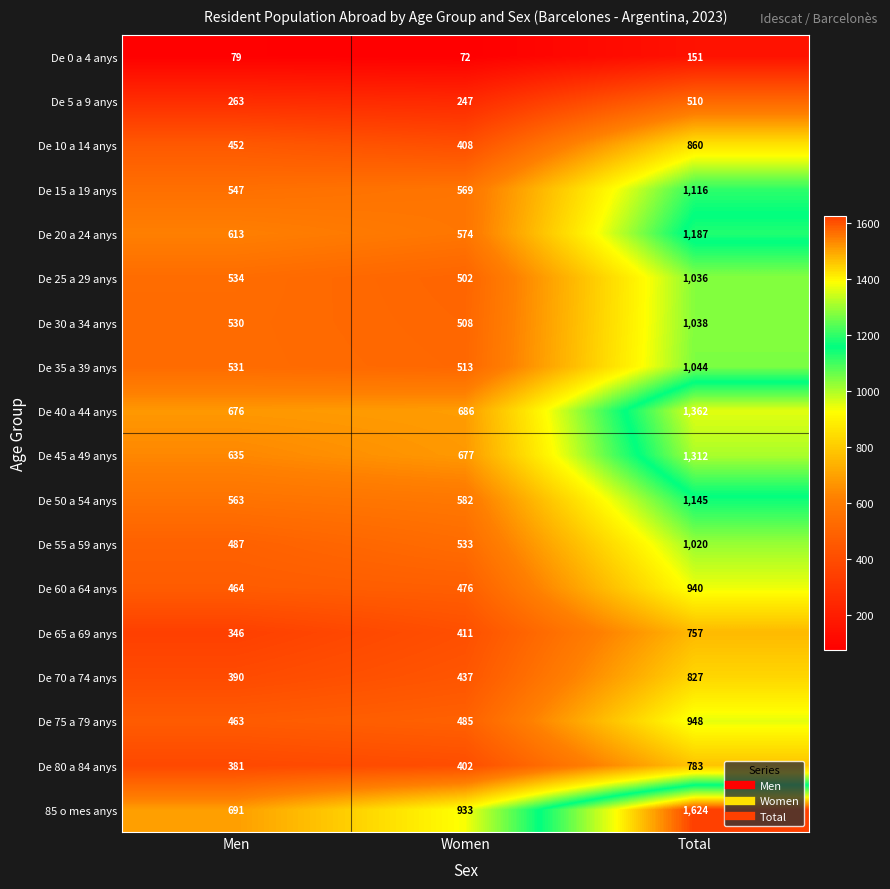

At which category does the chart reach its minimum across all series?

Women